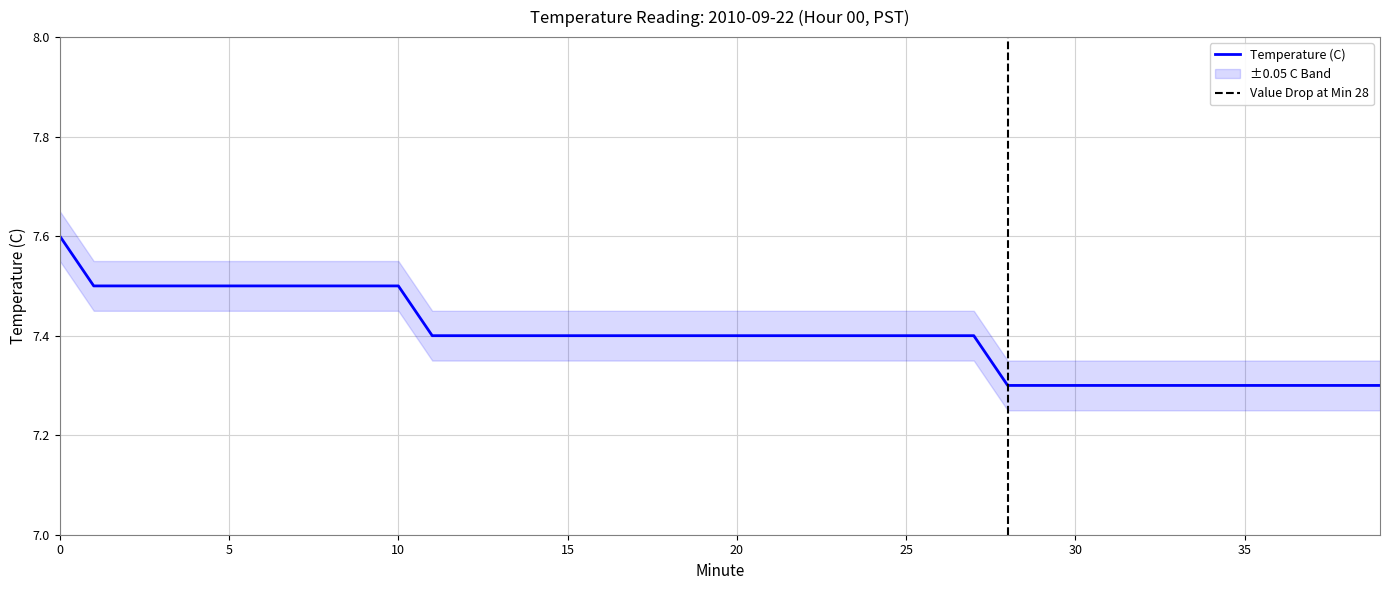

What is the difference between the maximum and second lowest values?

0.3